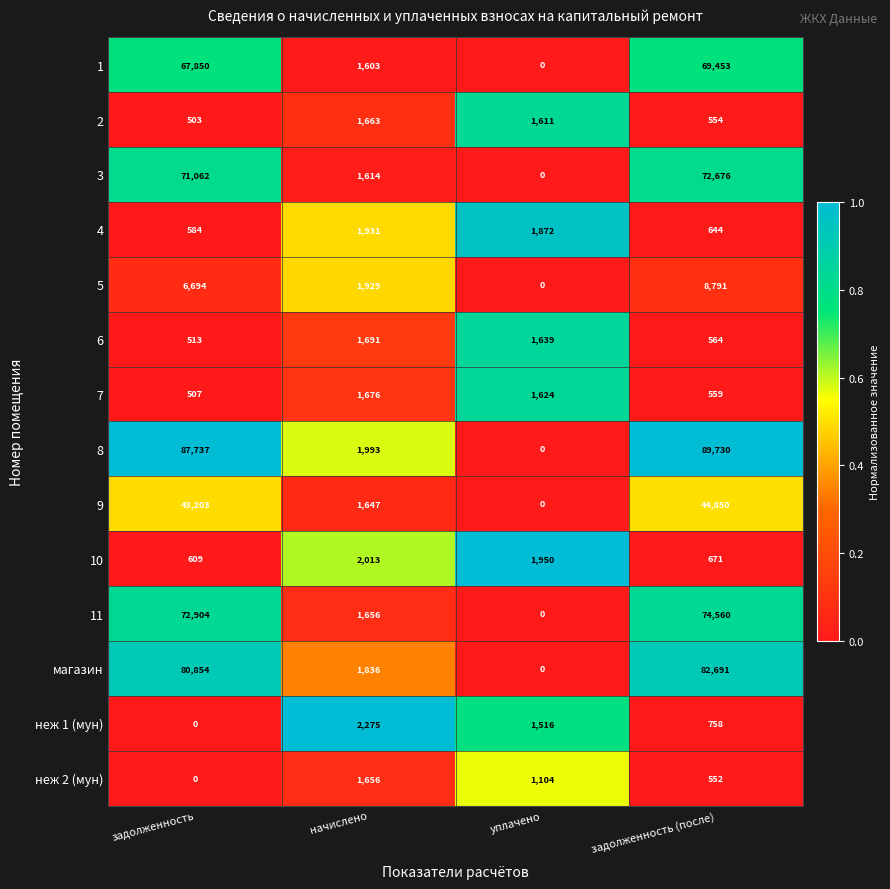

What is the difference between the maximum and second lowest values in the 7 series?

1117